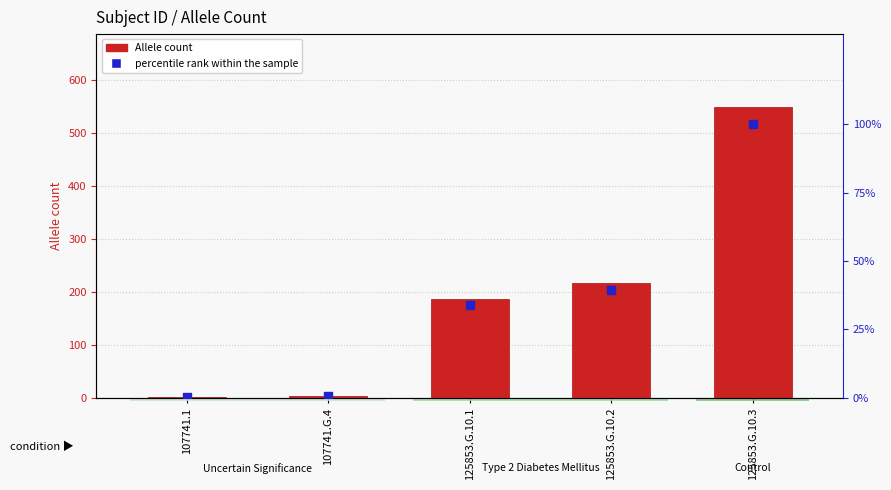

Which series contains the lowest Y value?

percentile rank within the sample